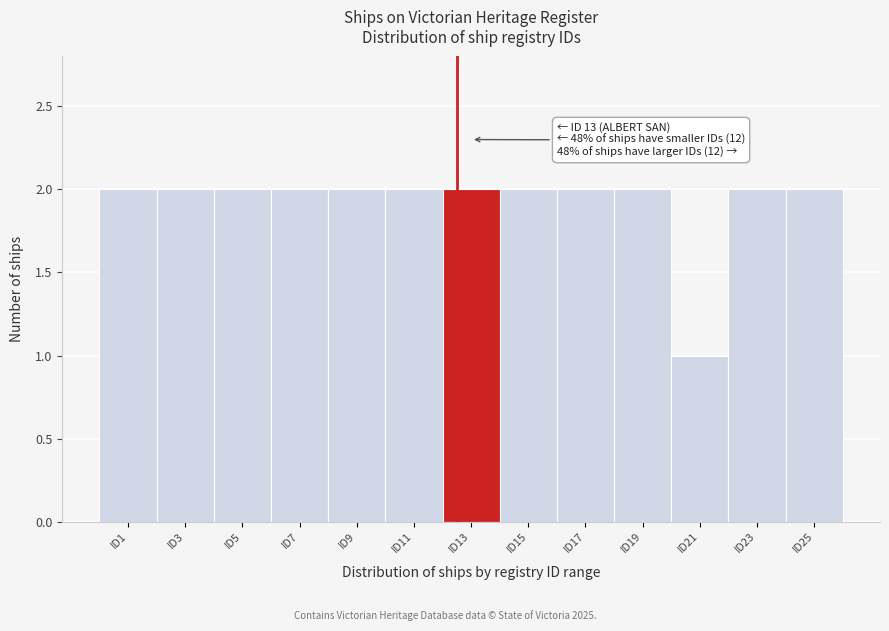

Reading right to left, transcribe all the data shown in this chart.

ID25=2	ID23=2	ID21=1	ID19=2	ID17=2	ID15=2	ID13=2	ID11=2	ID9=2	ID7=2	ID5=2	ID3=2	ID1=2